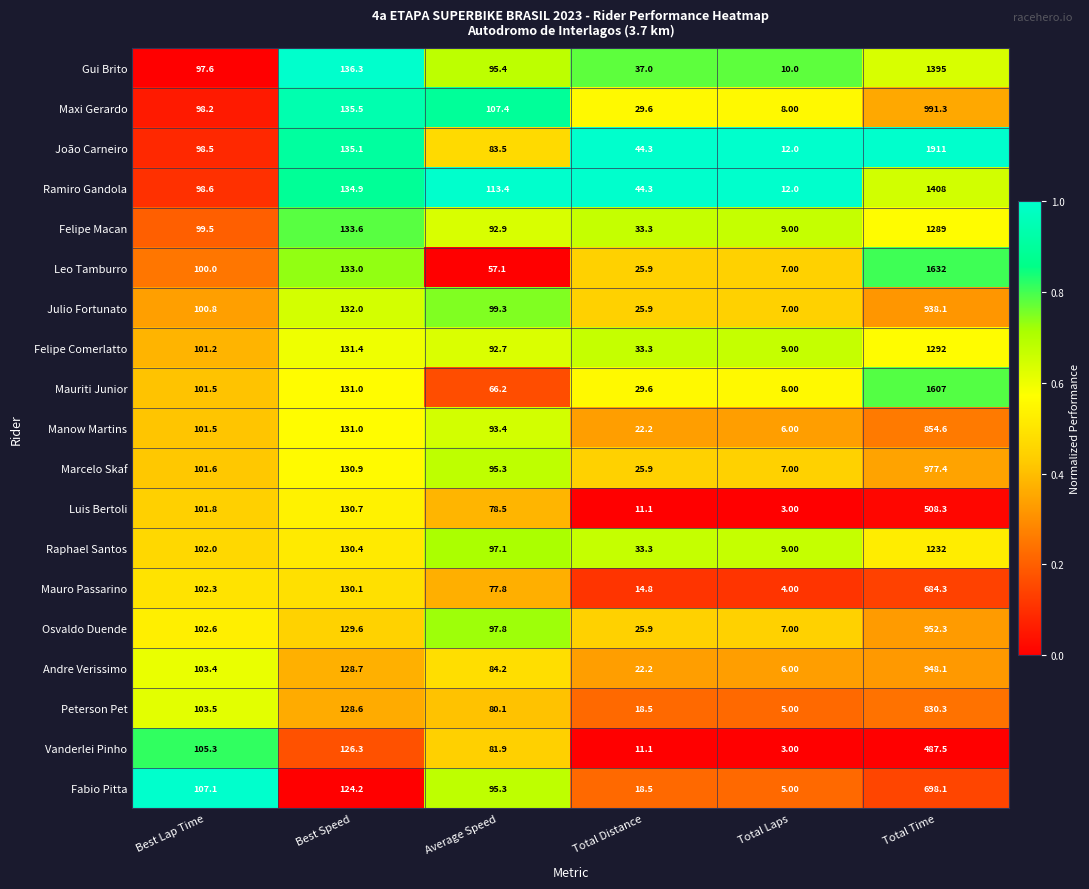

What is the total value across all series at Average Speed?

1689.3